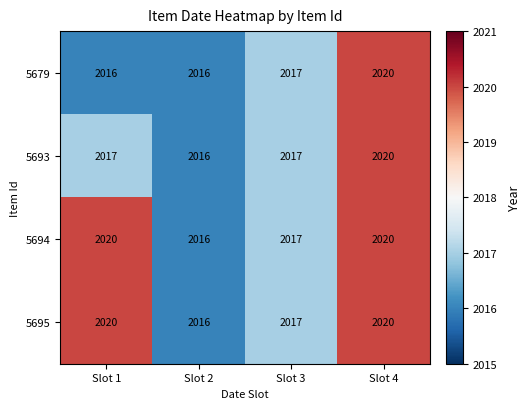

What is the total value across all series at Slot 2?

8064